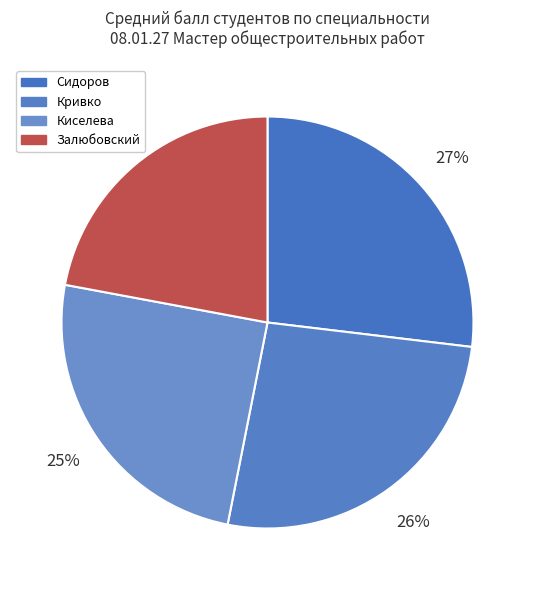

Rank the categories by value from lowest to highest.

Залюбовский, Киселева, Кривко, Сидоров